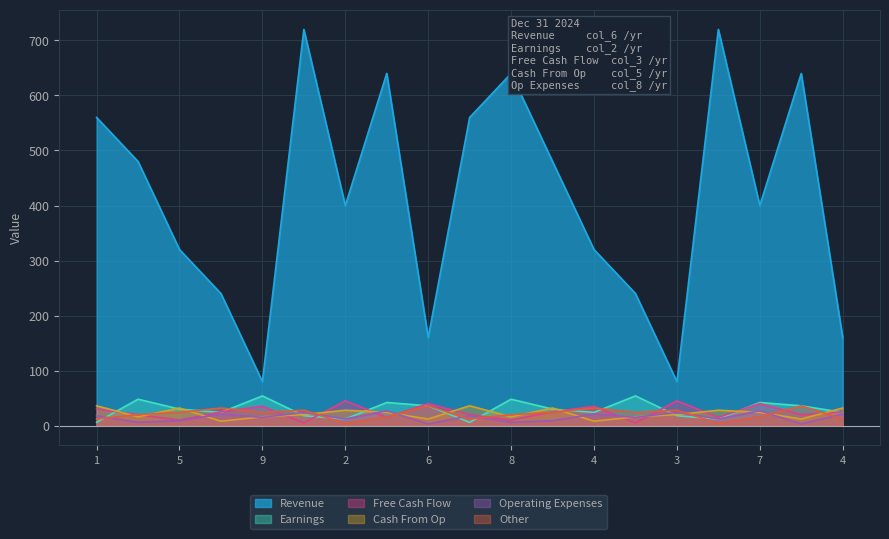

How many data points in col_6 are less than 400?

8